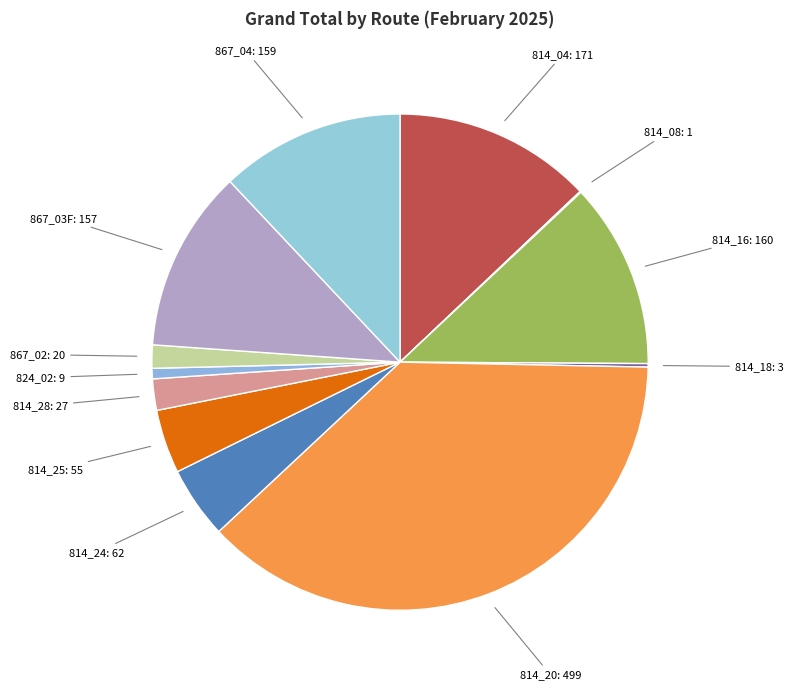

Does 814_16 account for over 50% of the chart?

No